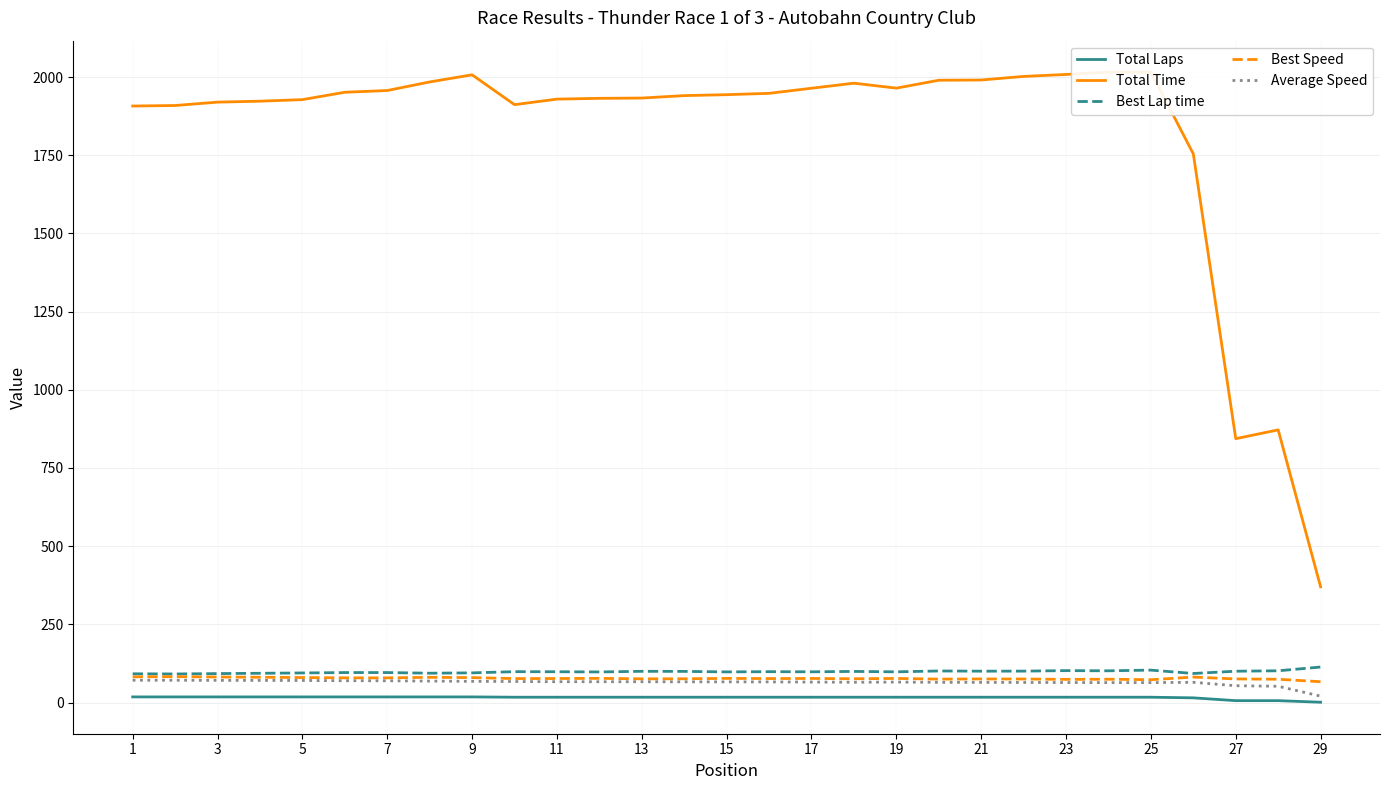

How many data points in Best Lap time are less than 98?

12